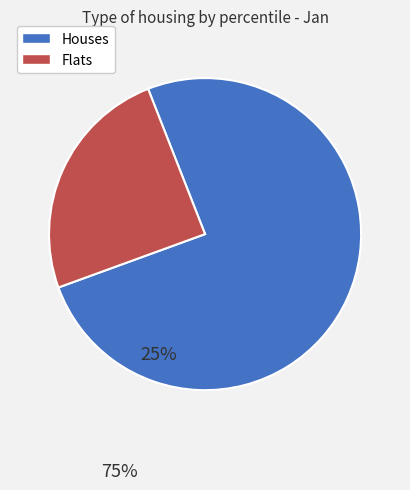

Is there a majority slice in this chart?

Yes